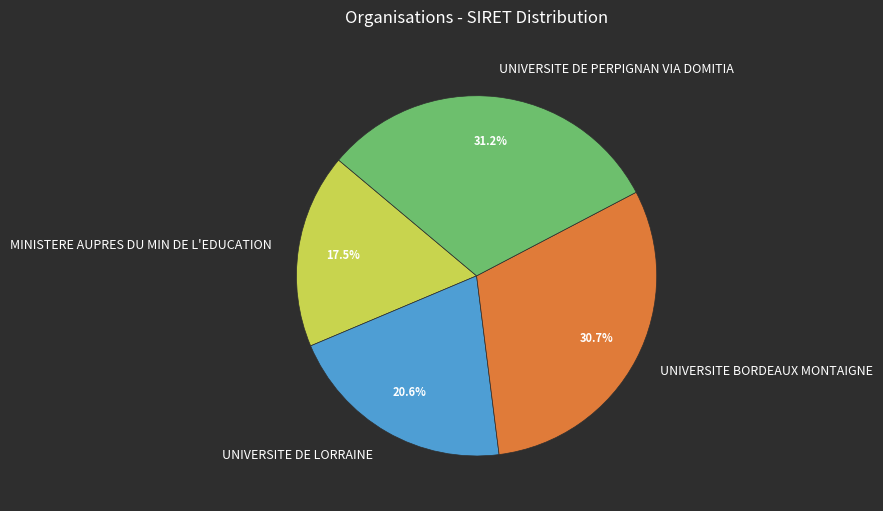

Does any single category account for the majority?

No